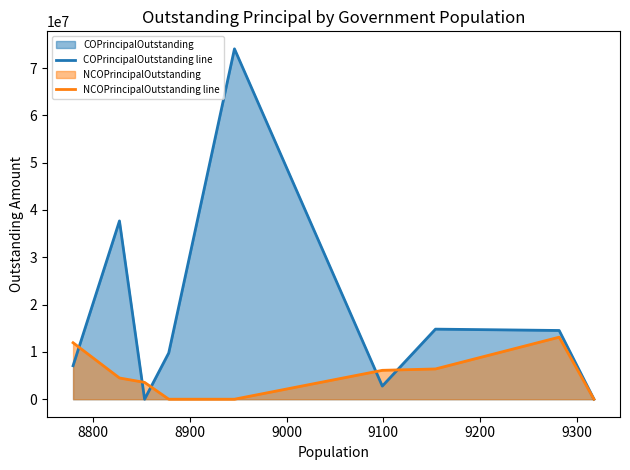

Rank the series by their average value, from lowest to highest.

NCOPrincipalOutstanding line, COPrincipalOutstanding line